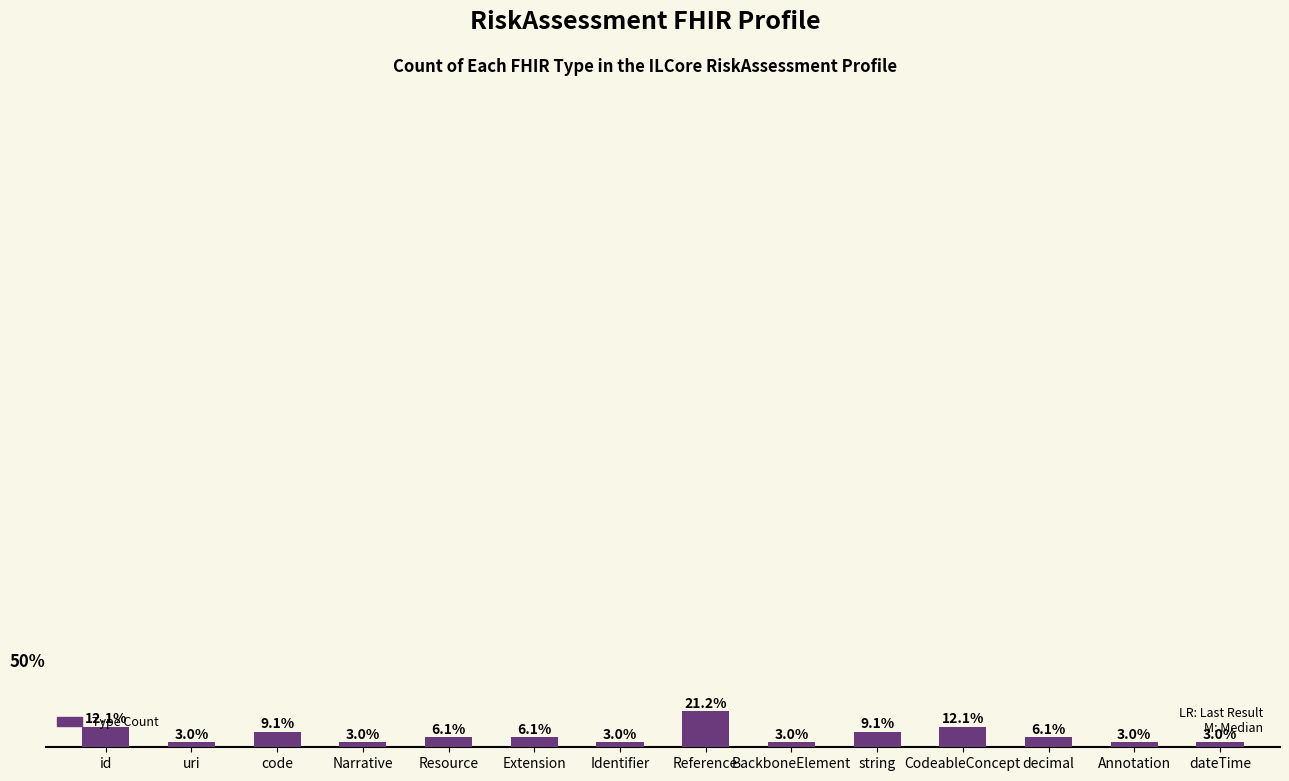

What is the label of the 9th bar from the right?

Extension